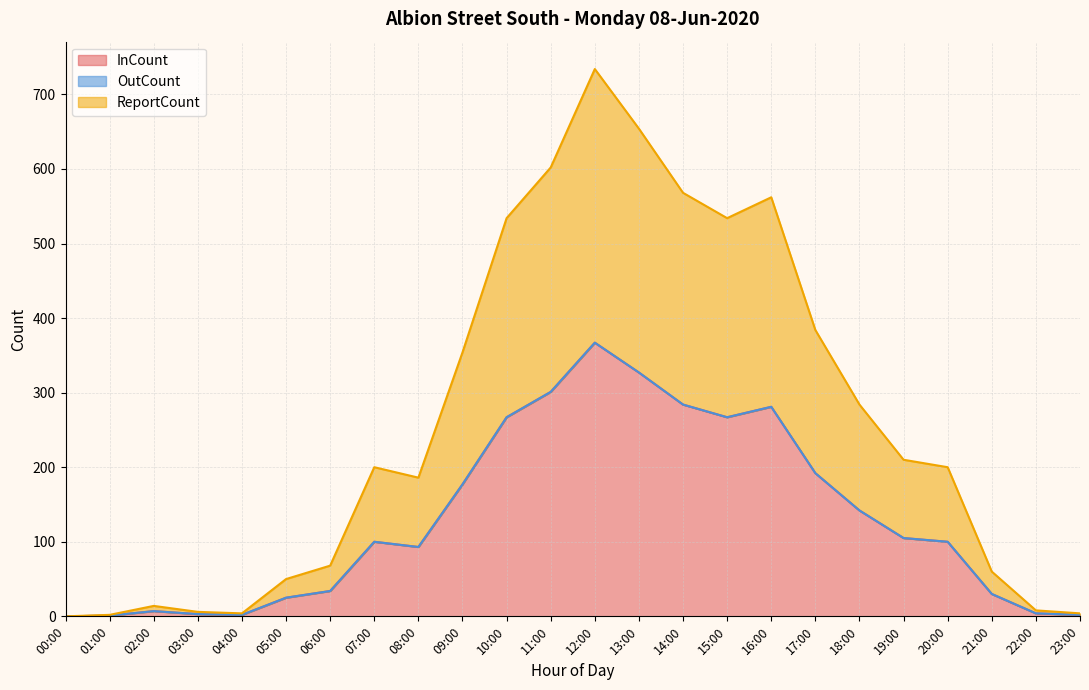

Rank the categories by InCount value from lowest to highest.

00:00, 01:00, 04:00, 23:00, 03:00, 22:00, 02:00, 05:00, 21:00, 06:00, 08:00, 07:00, 20:00, 19:00, 18:00, 09:00, 17:00, 10:00, 15:00, 16:00, 14:00, 11:00, 13:00, 12:00